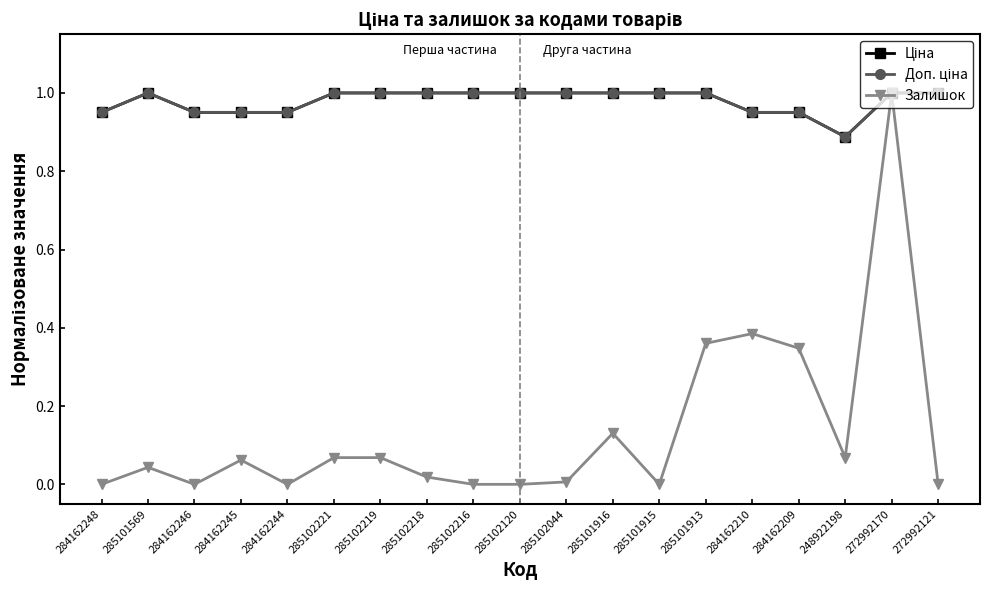

Does the chart have visible grid lines?

No